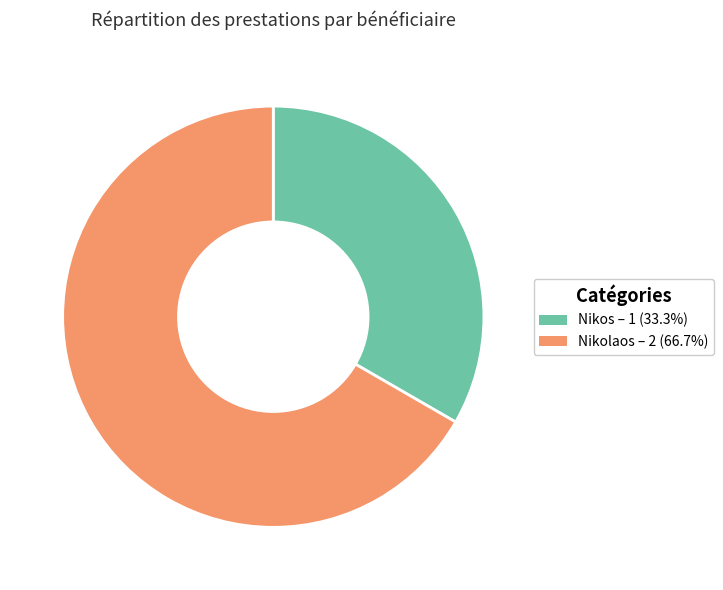

Is the sum of Nikolaos and Nikos greater than half?

Yes